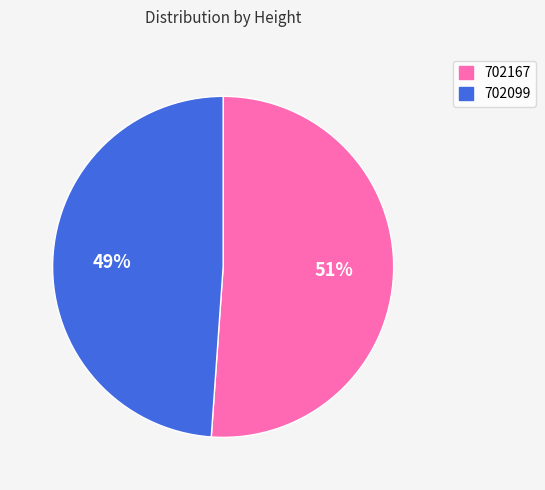

To the nearest percent, what is the combined percentage of 702167 and 702099?

100%